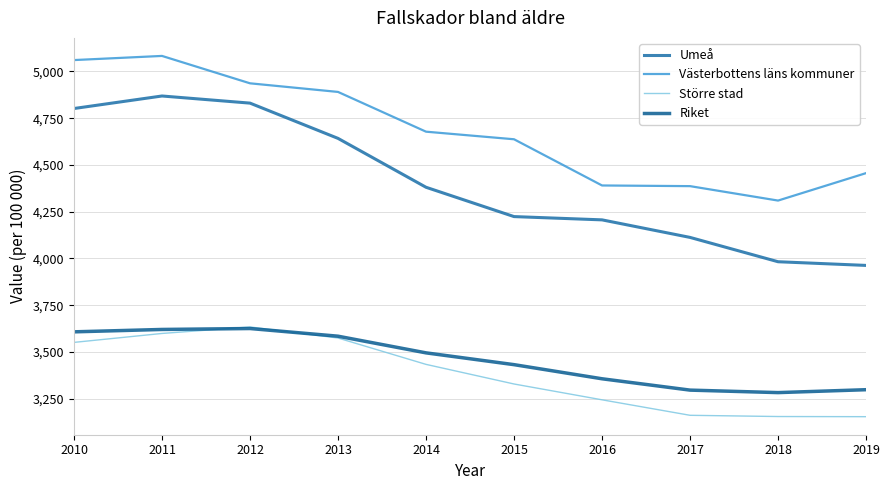

Count the number of data series in this chart.

4